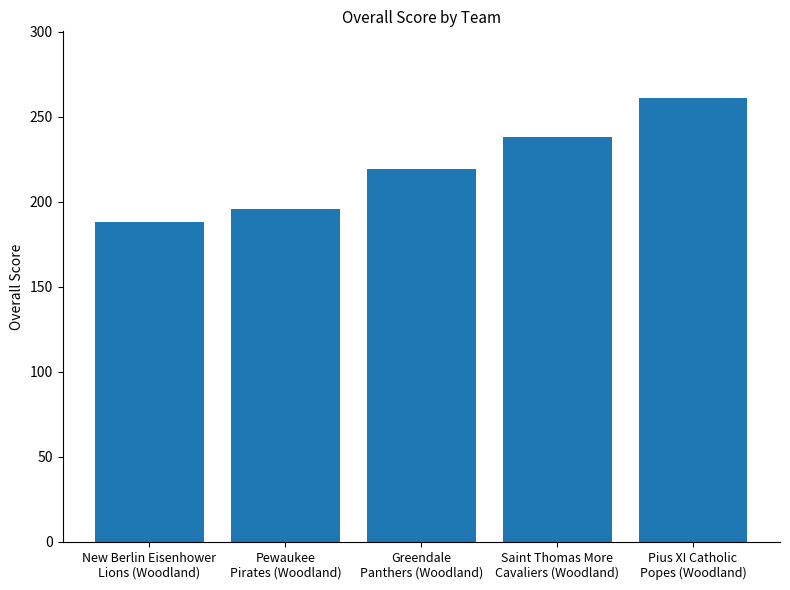

What is the approximate value at Saint Thomas More
Cavaliers (Woodland)?

238